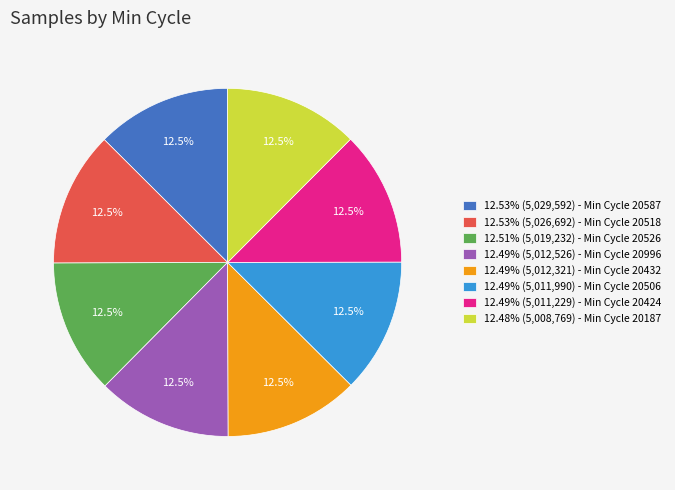

Does any single category account for the majority?

No